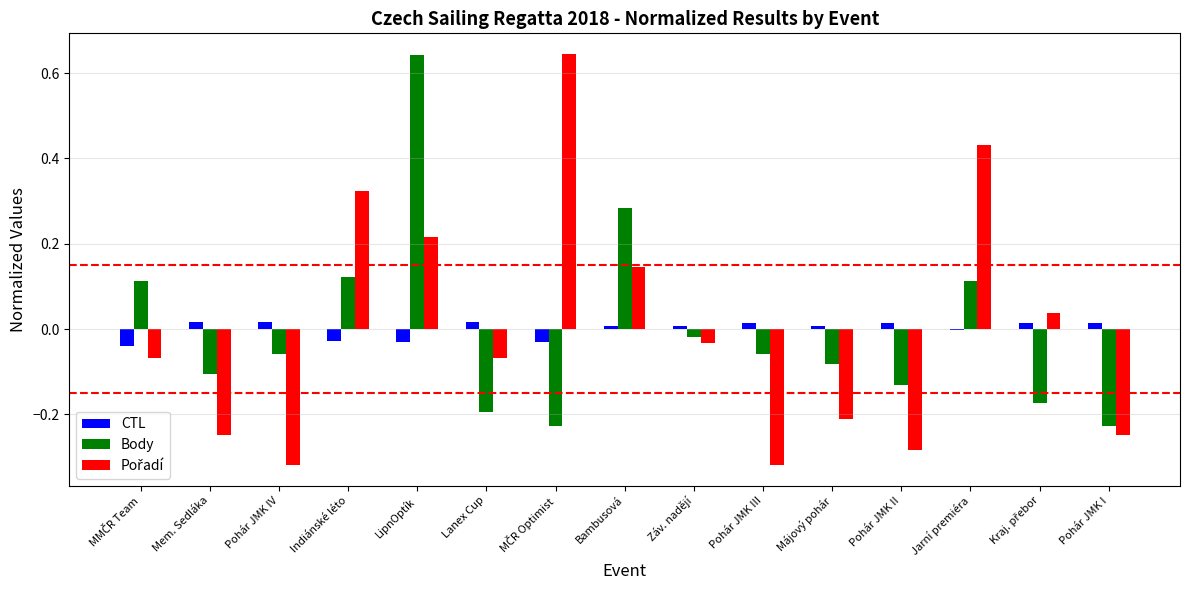

Is it true that Body equals 0.1 at Bambusová?

False